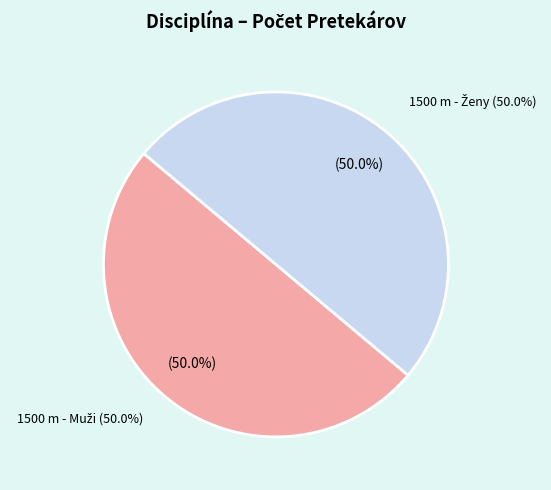

Count the number of slices in the pie.

2